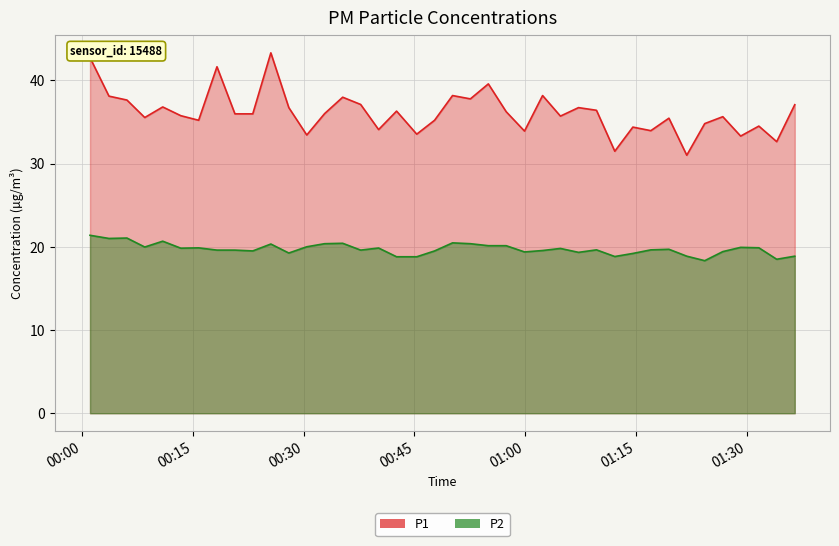

What is the greatest value displayed?

43.3